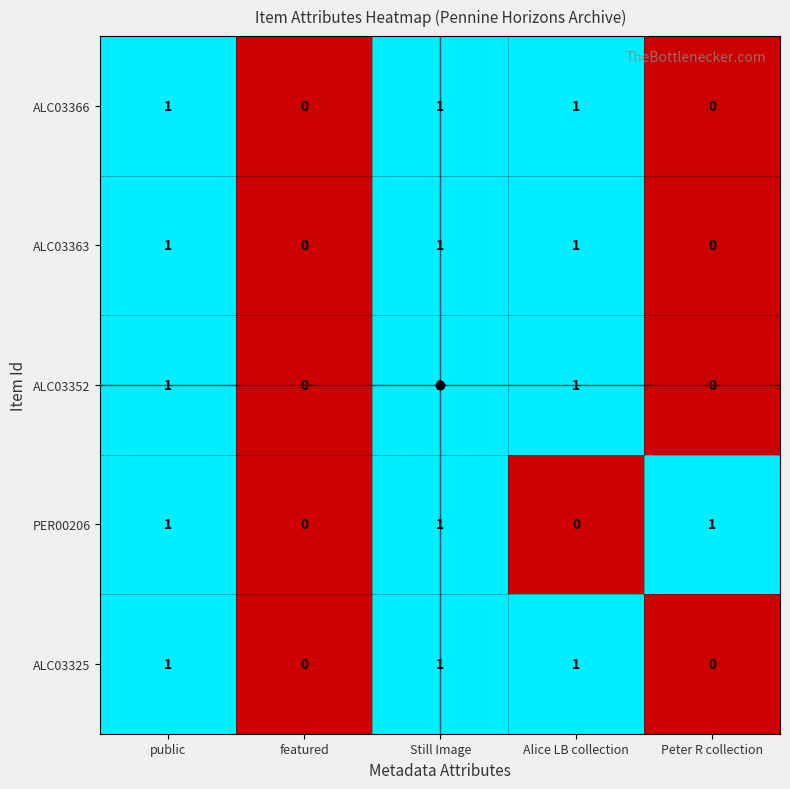

The ALC03363 series shows 1 at Peter R collection. True or false?

False